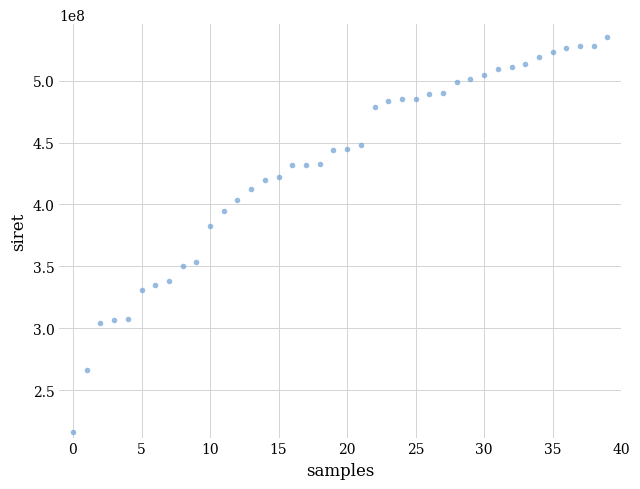

What Y value in the scatter plot is closest to 375484679?

382246593